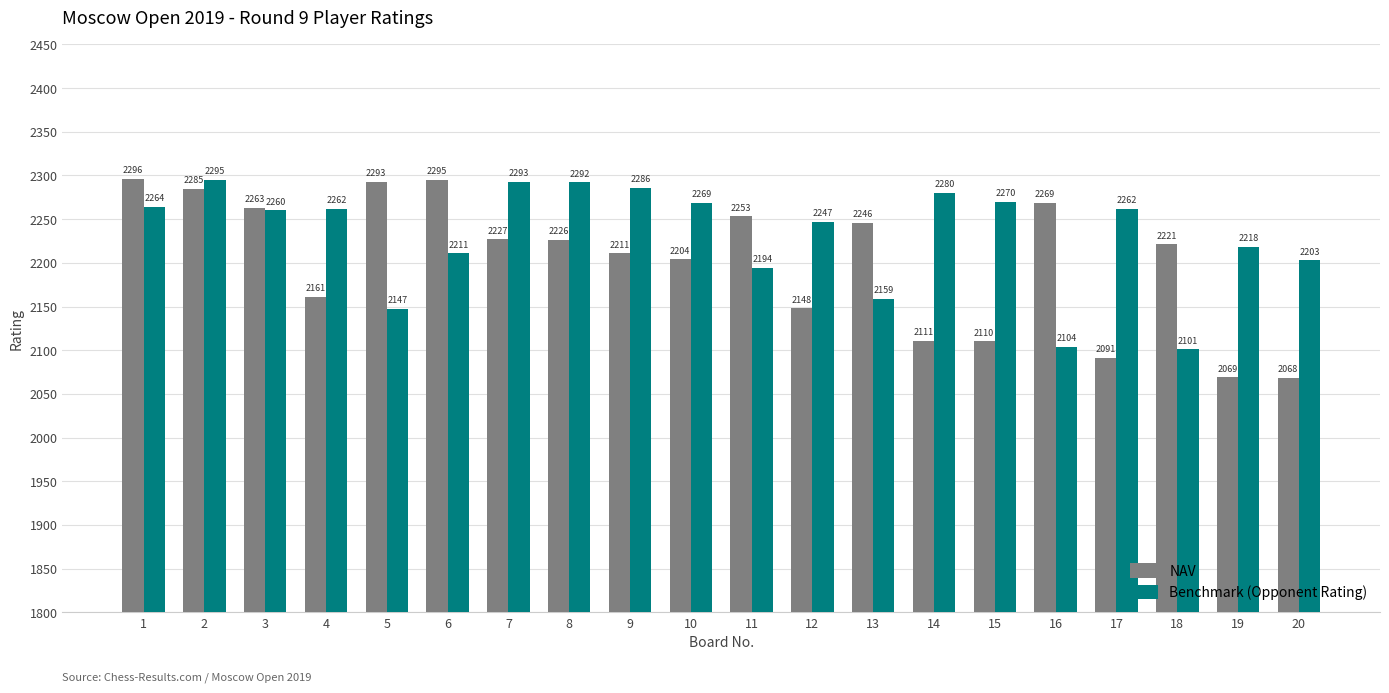

What is the average value of the NAV series?

2202